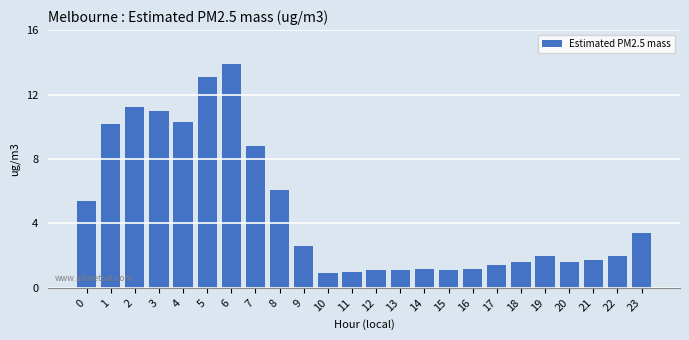

Is it true that the value at 0 is 5.4?

True